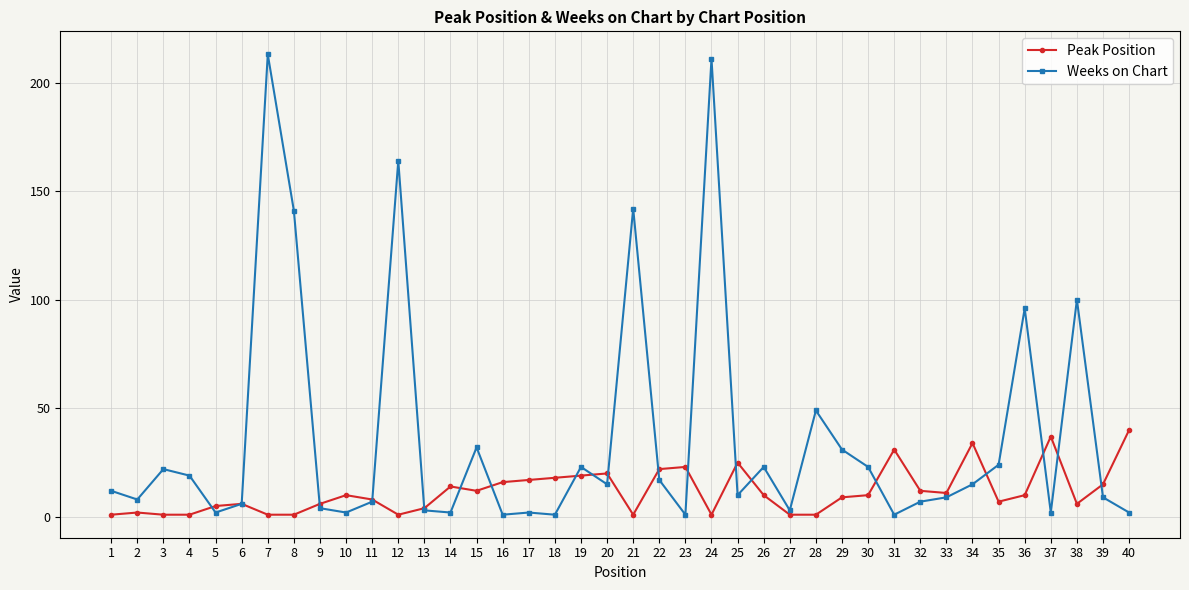

The Weeks on Chart series shows 2 at 40. True or false?

True